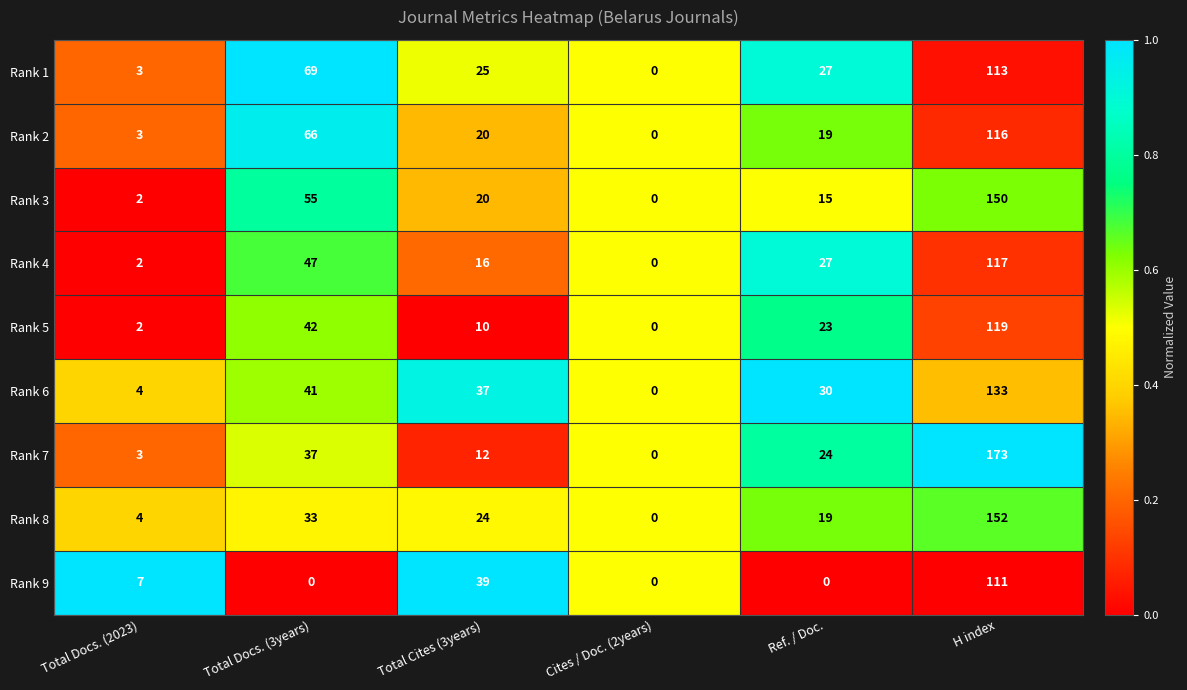

At which label does Rank 1 reach its minimum?

Cites / Doc. (2years)